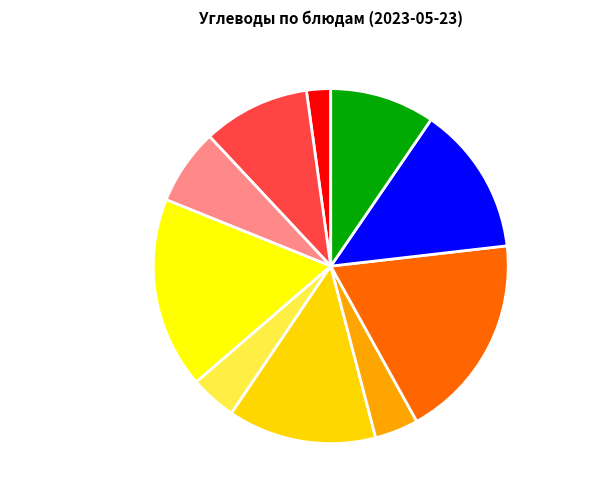

Between Завтрак 2 (бутерброд) and Обед (фрукты), which is larger?

Обед (фрукты)